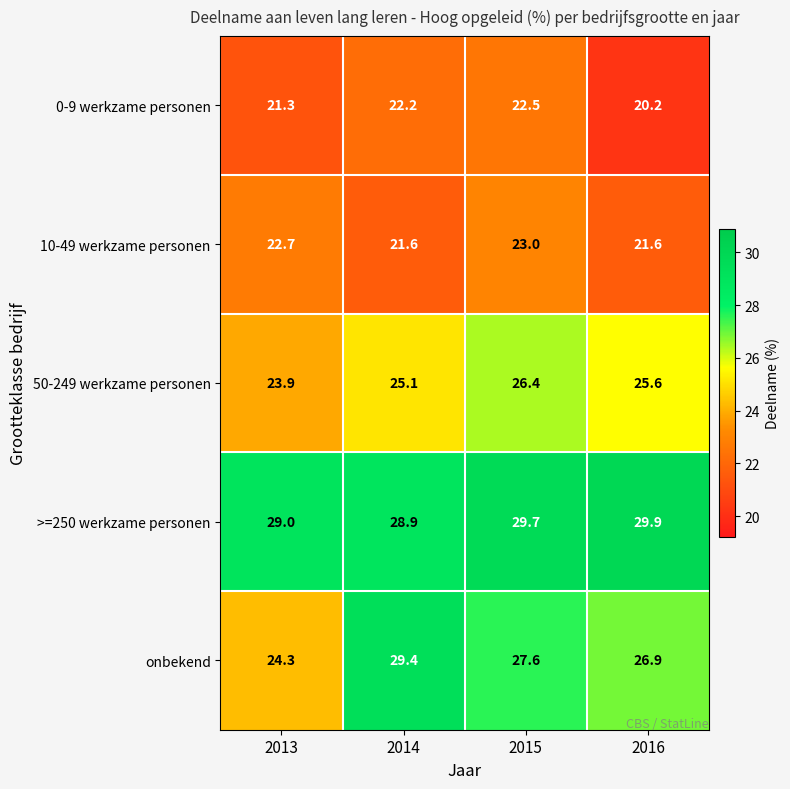

Where does the onbekend series first go above 27?

2014